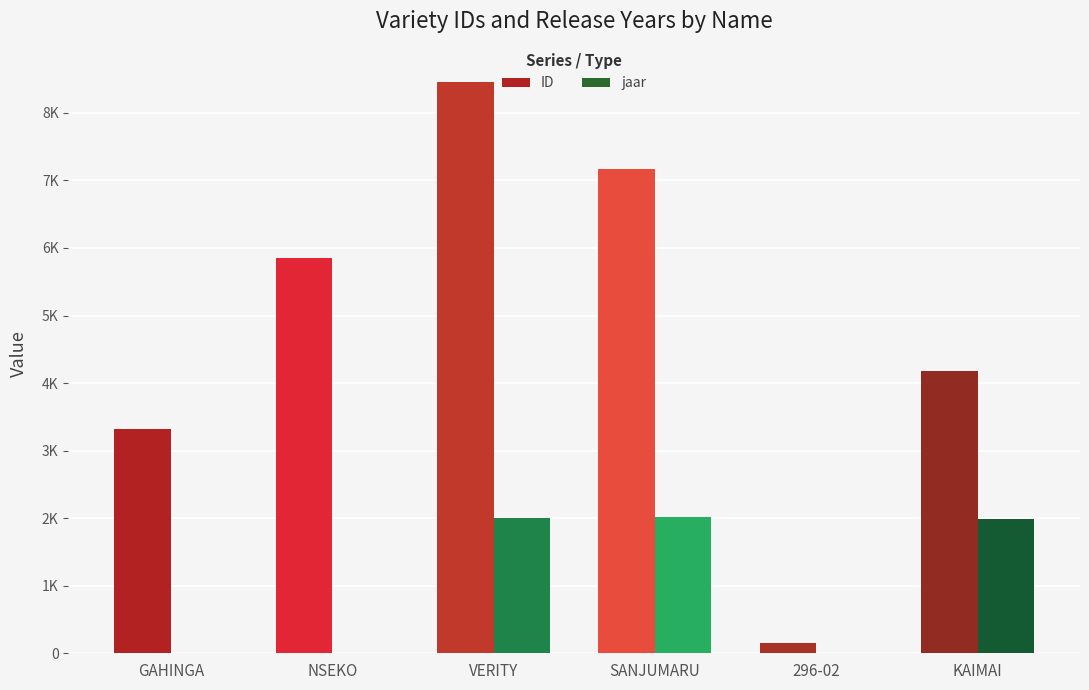

What are all the series names shown in the legend?

ID, jaar